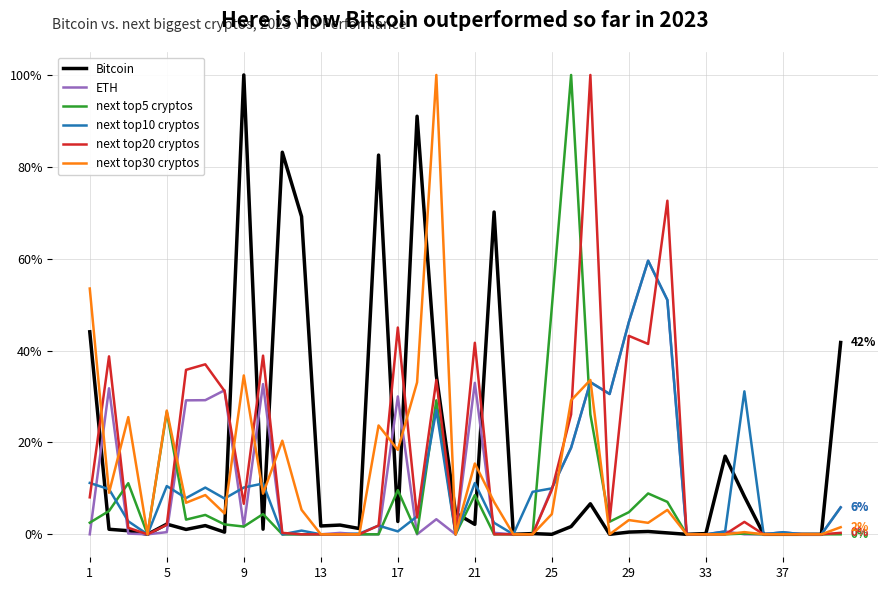

What is the maximum value shown in the chart?

100.0